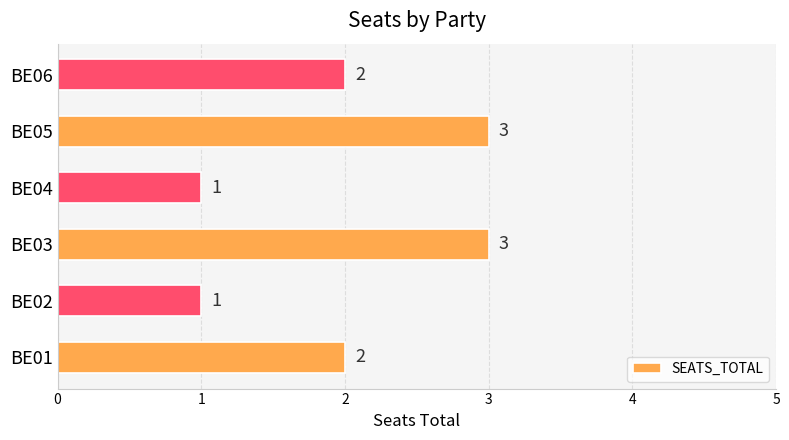

How many distinct data groups are displayed?

1